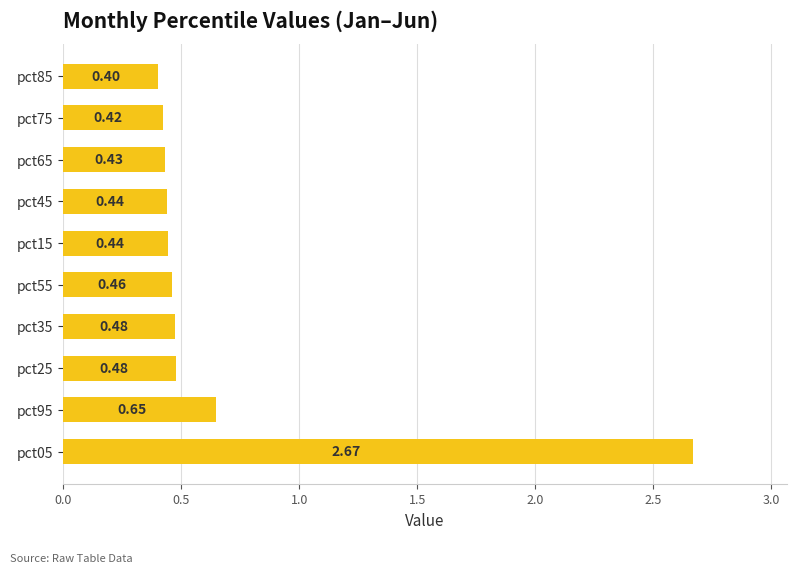

What is the difference between the maximum and minimum values?

2.3